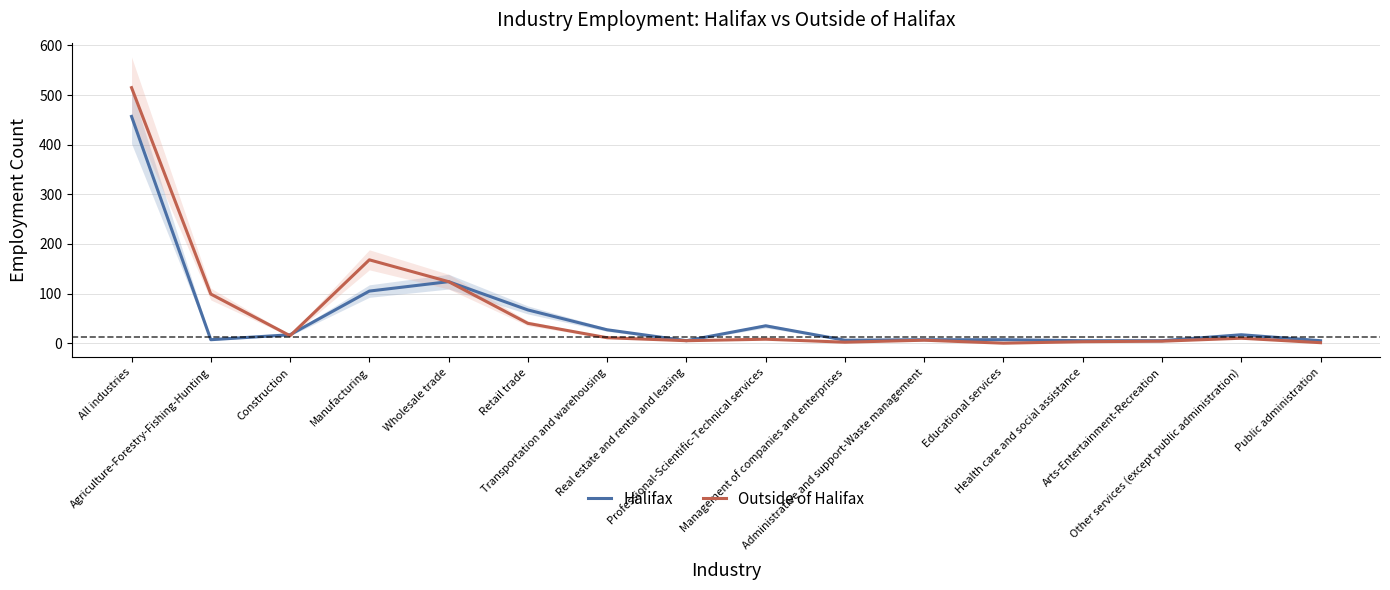

True or false: Outside of Halifax has a value of 1 at Public administration.

True